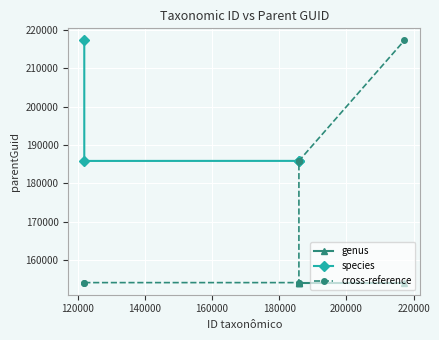

What is the value of the species point at the 3rd from the left?

185861